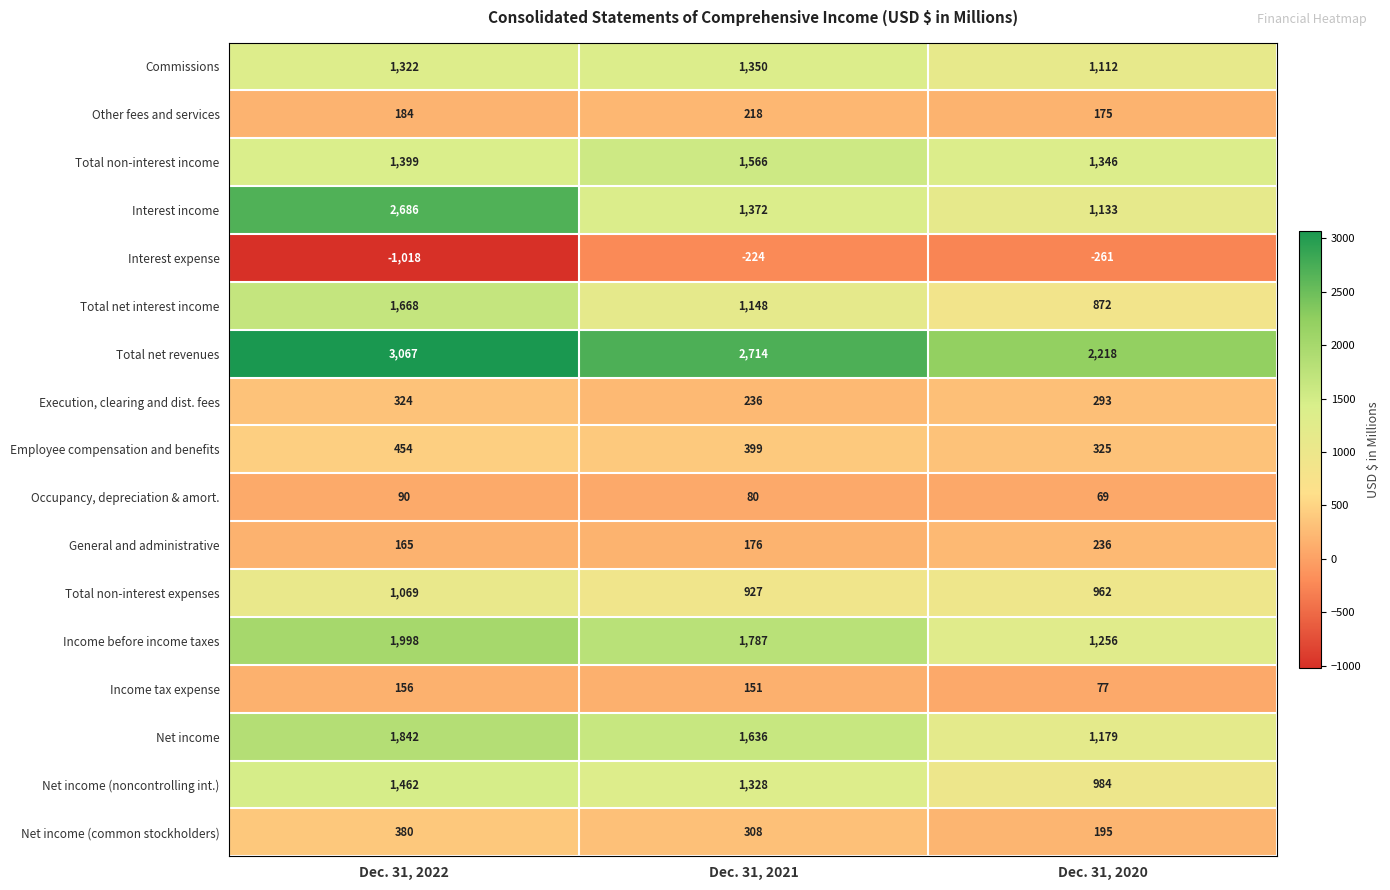

What is the minimum value shown in the chart?

-1018